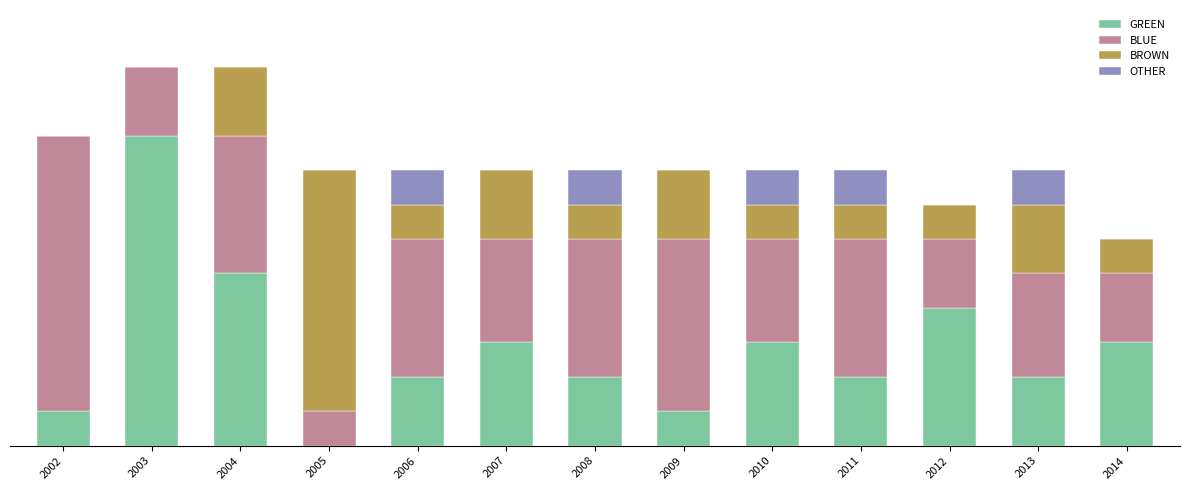

Which series changed the most between 2008 and 2012?

GREEN